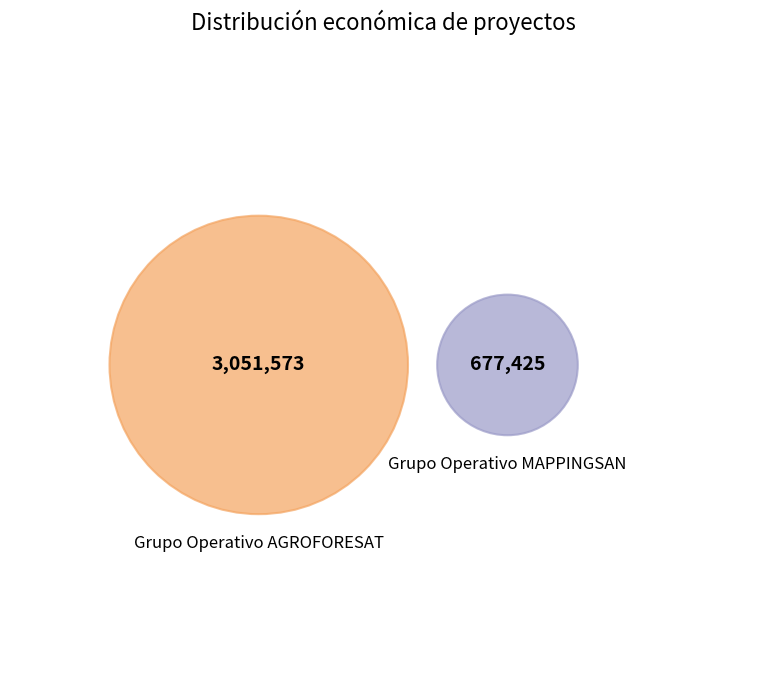

What is the majority slice?

Grupo Operativo AGROFORESAT